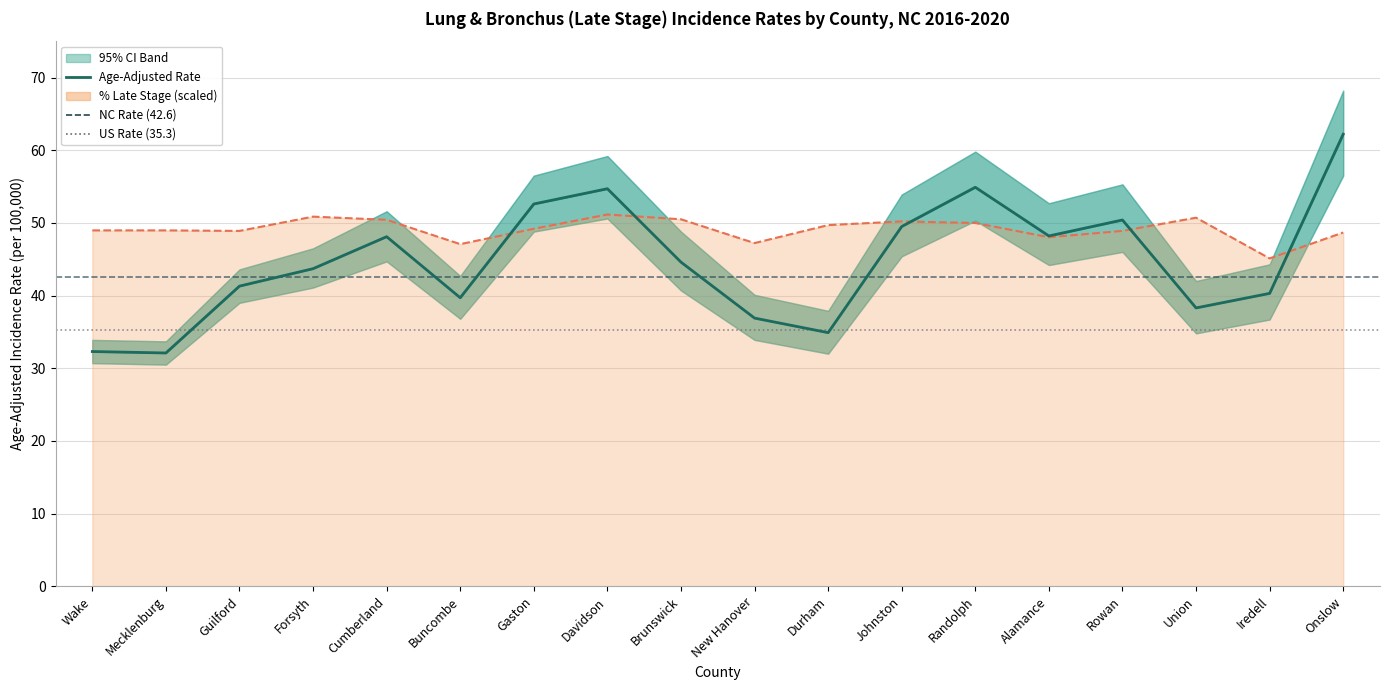

At which category is the sum across all series the highest?

Onslow